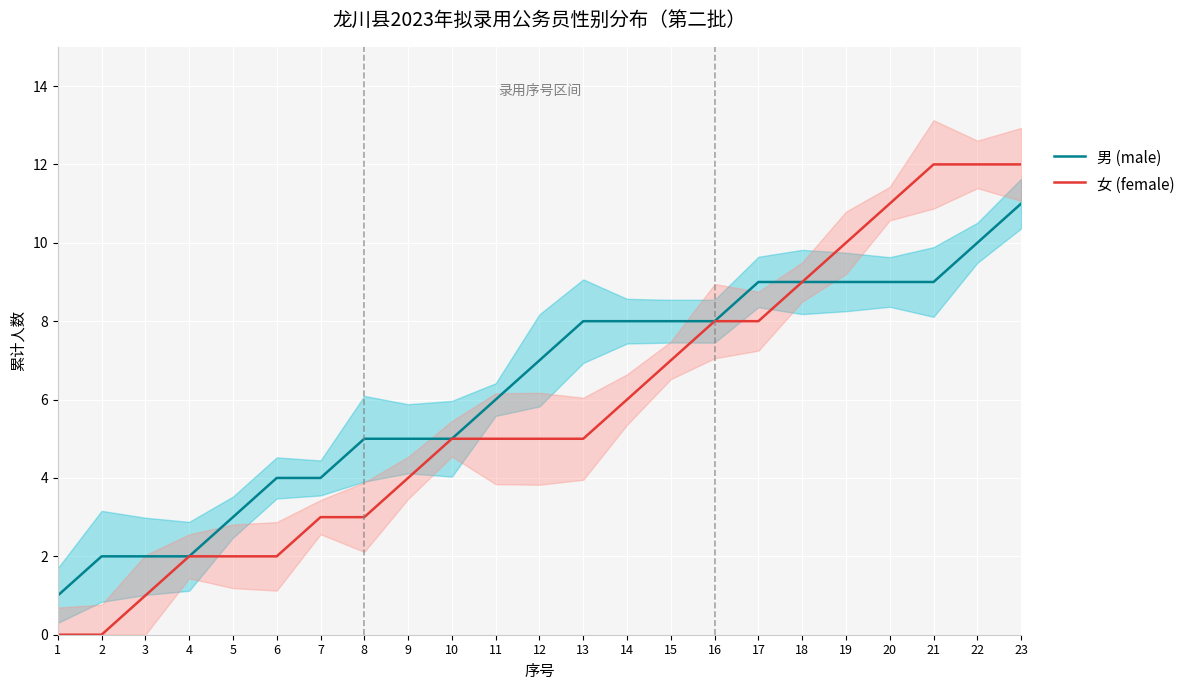

Count the number of categories in the chart.

23